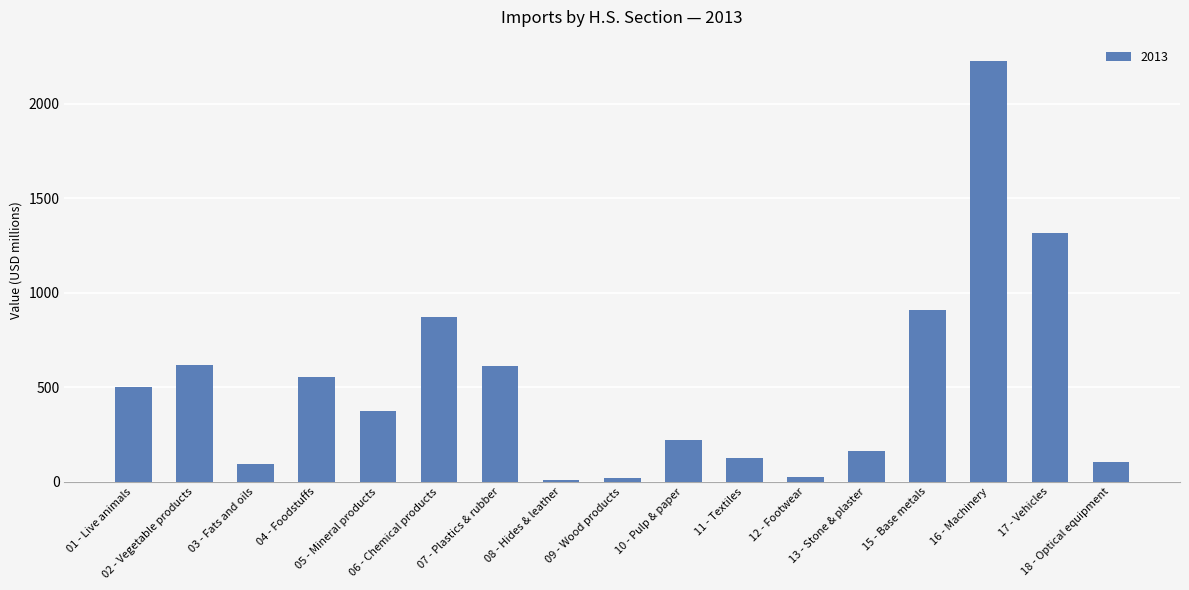

What is the sum of all values?

8718.4